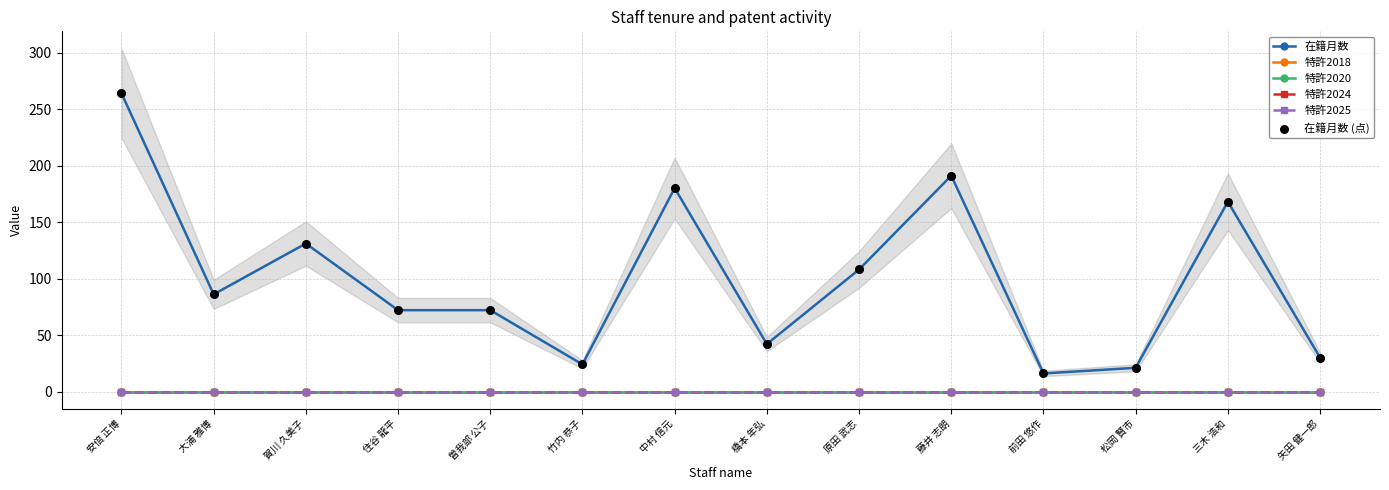

At which category is the sum across all series the highest?

安倍 正博